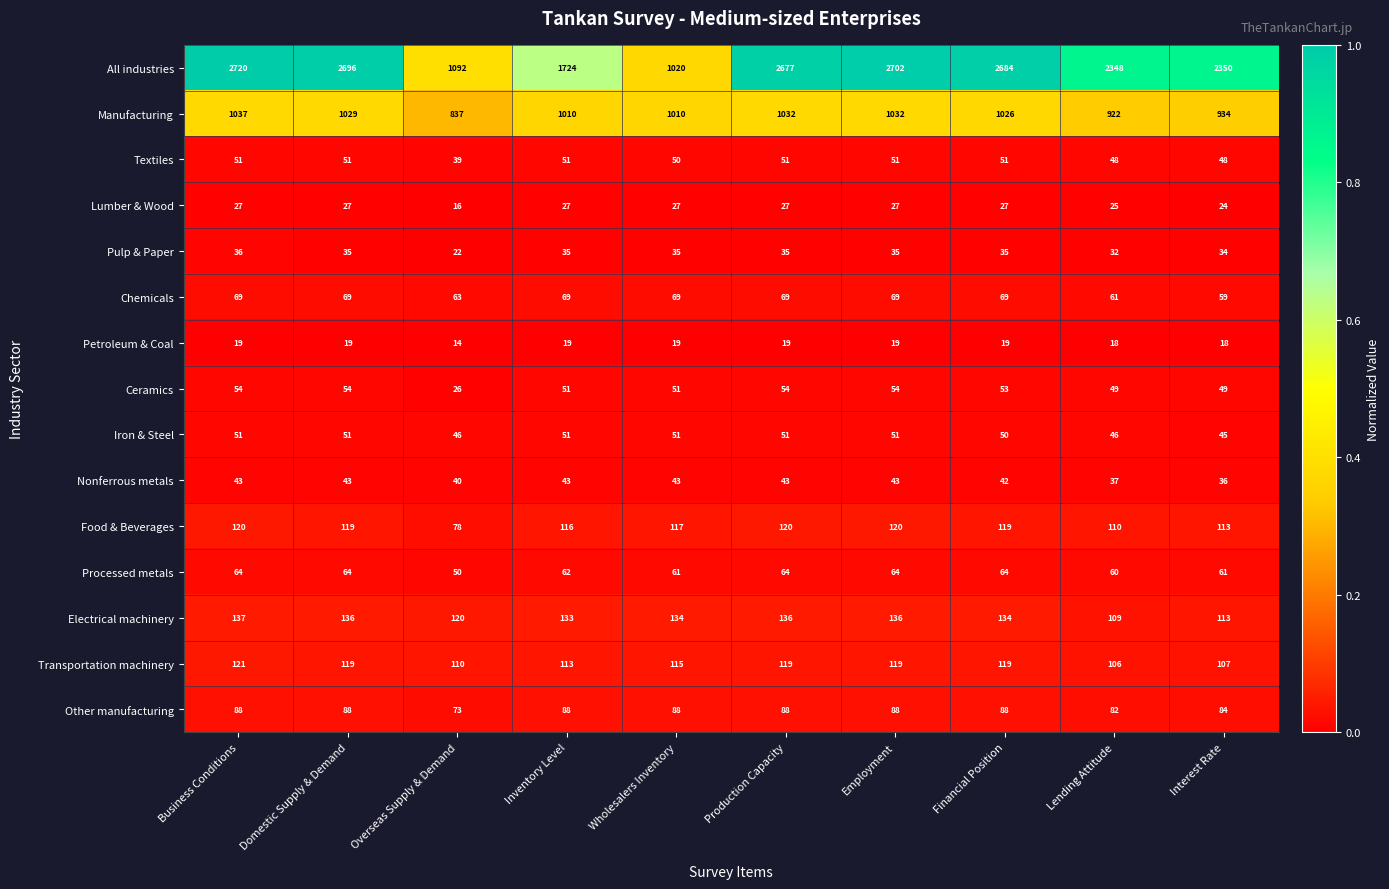

What is the approximate value of Electrical machinery at Wholesalers Inventory, to the nearest 5?

135